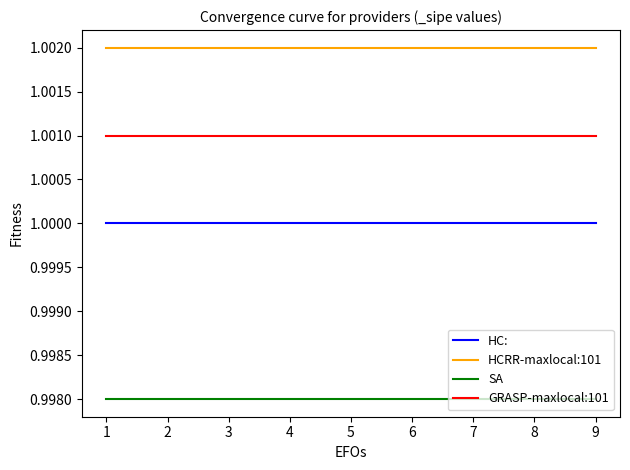

What is the total value across all series at 1?

4.0